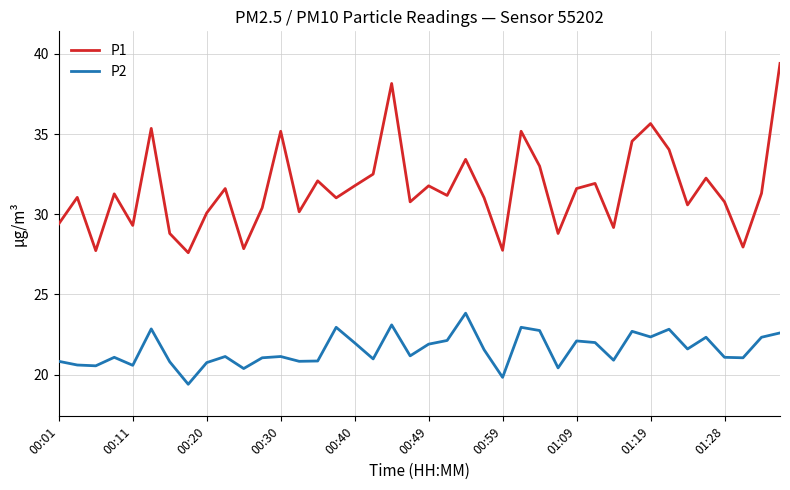

Which series has the largest total across all categories?

P1